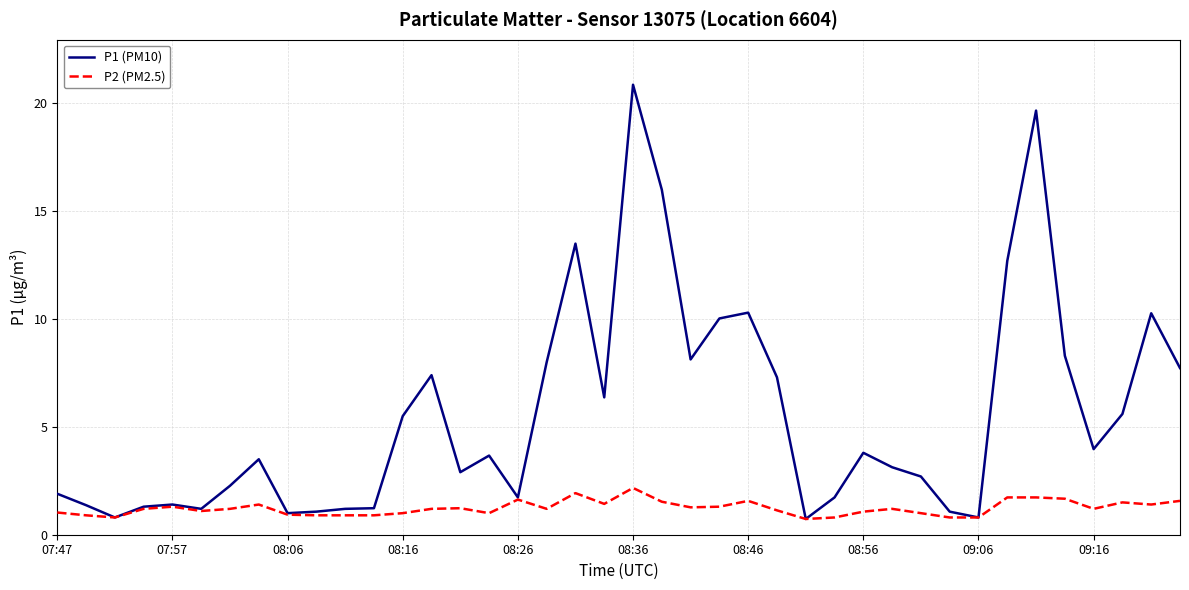

Which series has the largest total across all categories?

P1 (PM10)